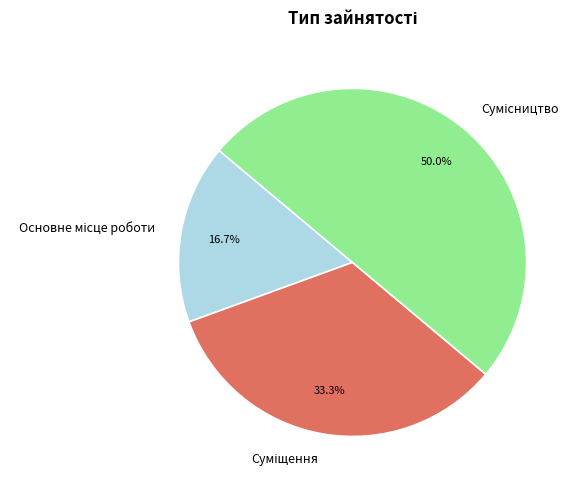

Count the number of slices in the pie.

3